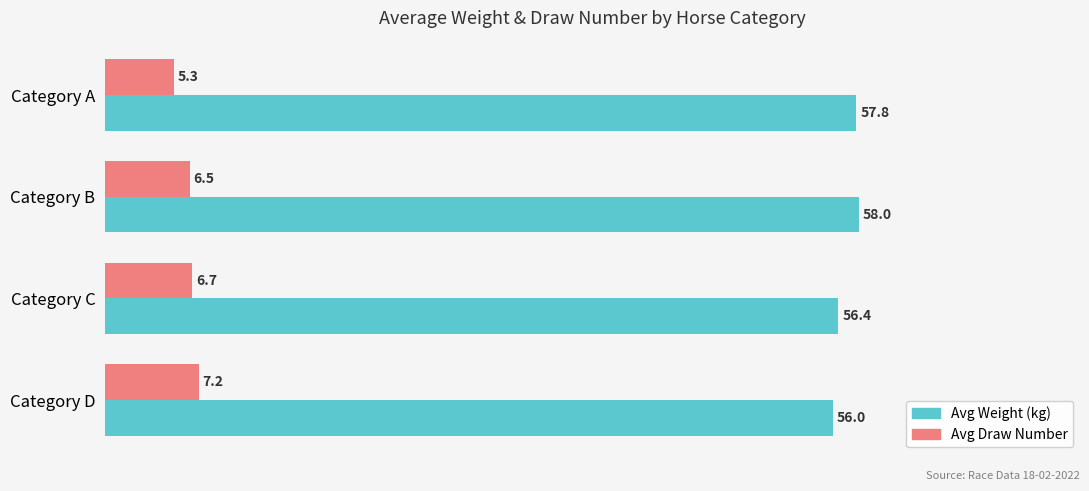

Which category has the lowest value across all series?

Category A